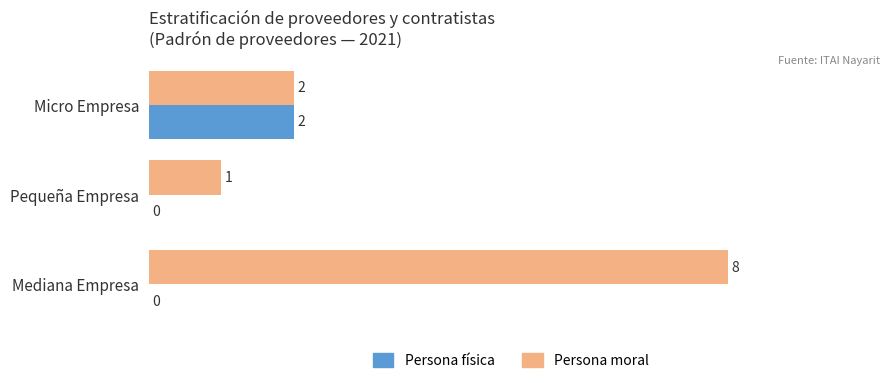

Is it true that Persona física equals 0 at Pequeña Empresa?

True